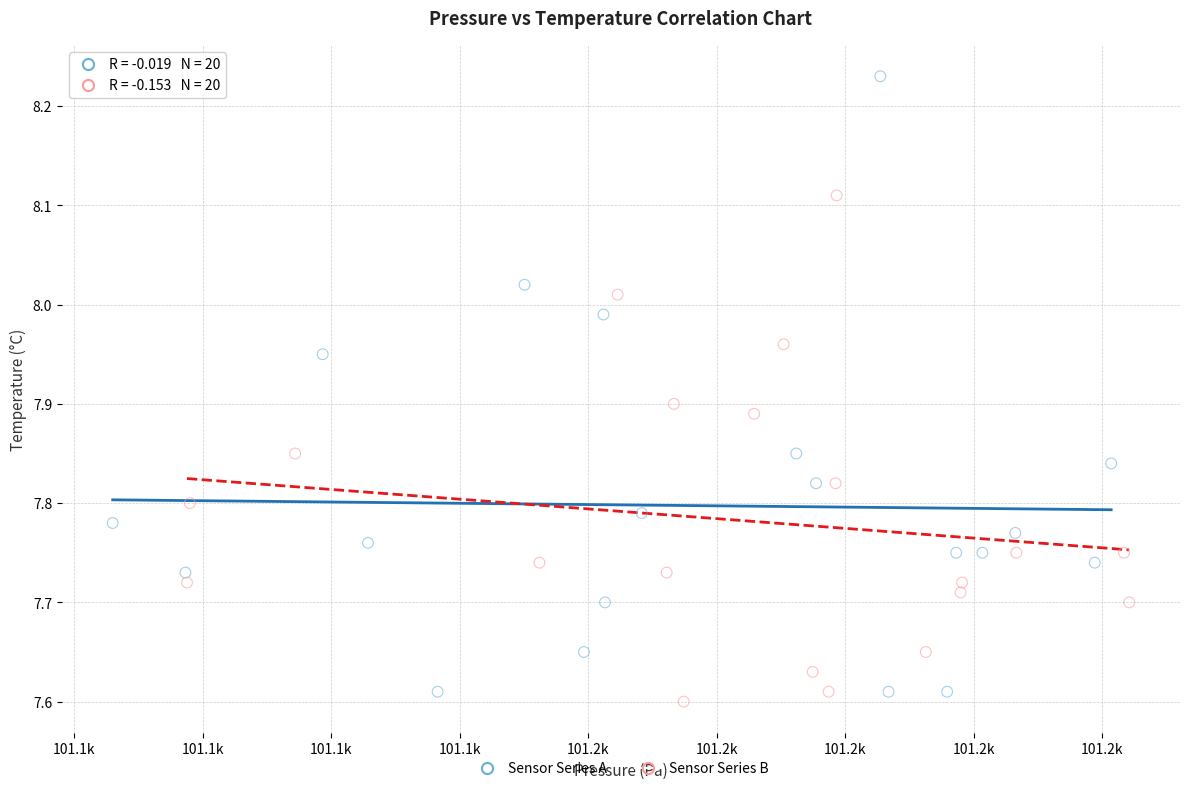

What are all the series names shown in the legend?

Sensor Series A, Sensor Series B